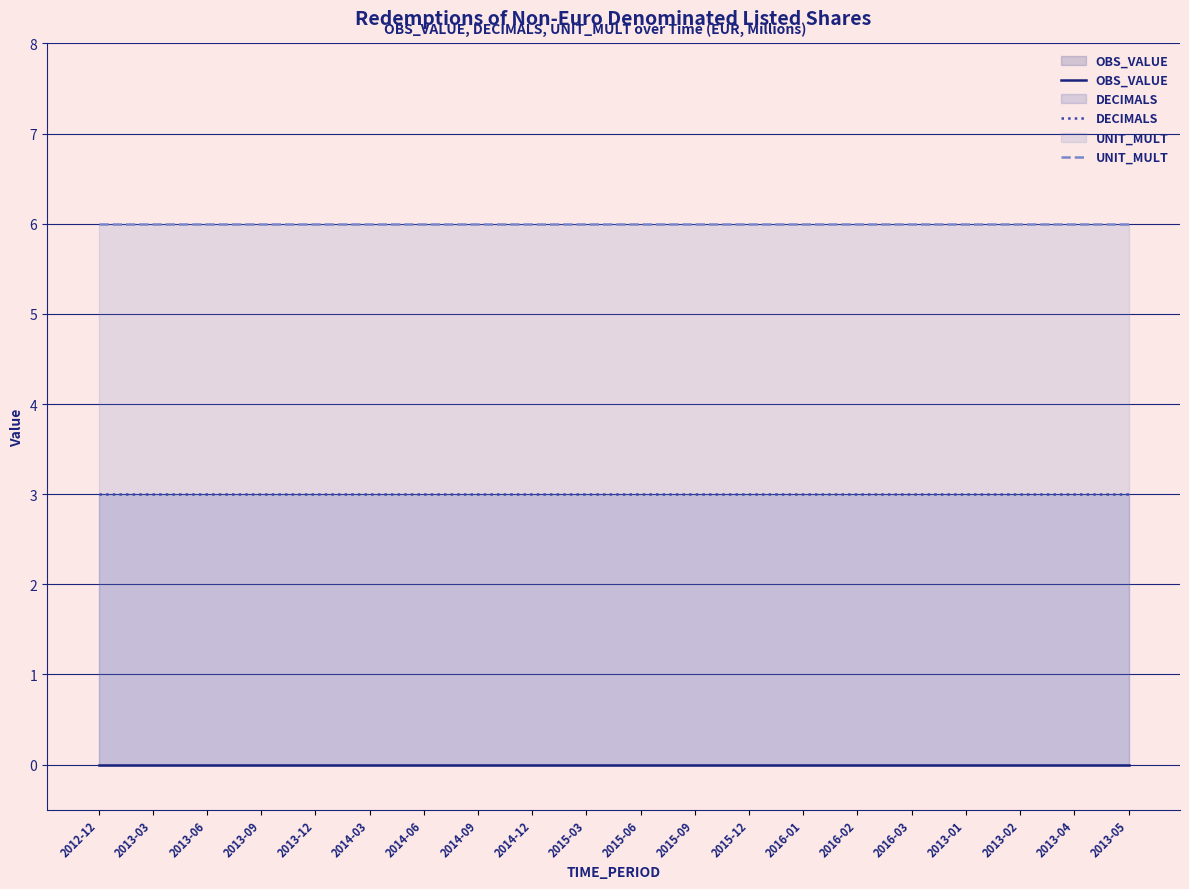

Reading left to right, extract all data points from this chart.

OBS_VALUE: 2012-12=0	2013-03=0	2013-06=0	2013-09=0	2013-12=0	2014-03=0	2014-06=0	2014-09=0	2014-12=0	2015-03=0	2015-06=0	2015-09=0	2015-12=0	2016-01=0	2016-02=0	2016-03=0	2013-01=0	2013-02=0	2013-04=0	2013-05=0
DECIMALS: 2012-12=3	2013-03=3	2013-06=3	2013-09=3	2013-12=3	2014-03=3	2014-06=3	2014-09=3	2014-12=3	2015-03=3	2015-06=3	2015-09=3	2015-12=3	2016-01=3	2016-02=3	2016-03=3	2013-01=3	2013-02=3	2013-04=3	2013-05=3
UNIT_MULT: 2012-12=6	2013-03=6	2013-06=6	2013-09=6	2013-12=6	2014-03=6	2014-06=6	2014-09=6	2014-12=6	2015-03=6	2015-06=6	2015-09=6	2015-12=6	2016-01=6	2016-02=6	2016-03=6	2013-01=6	2013-02=6	2013-04=6	2013-05=6